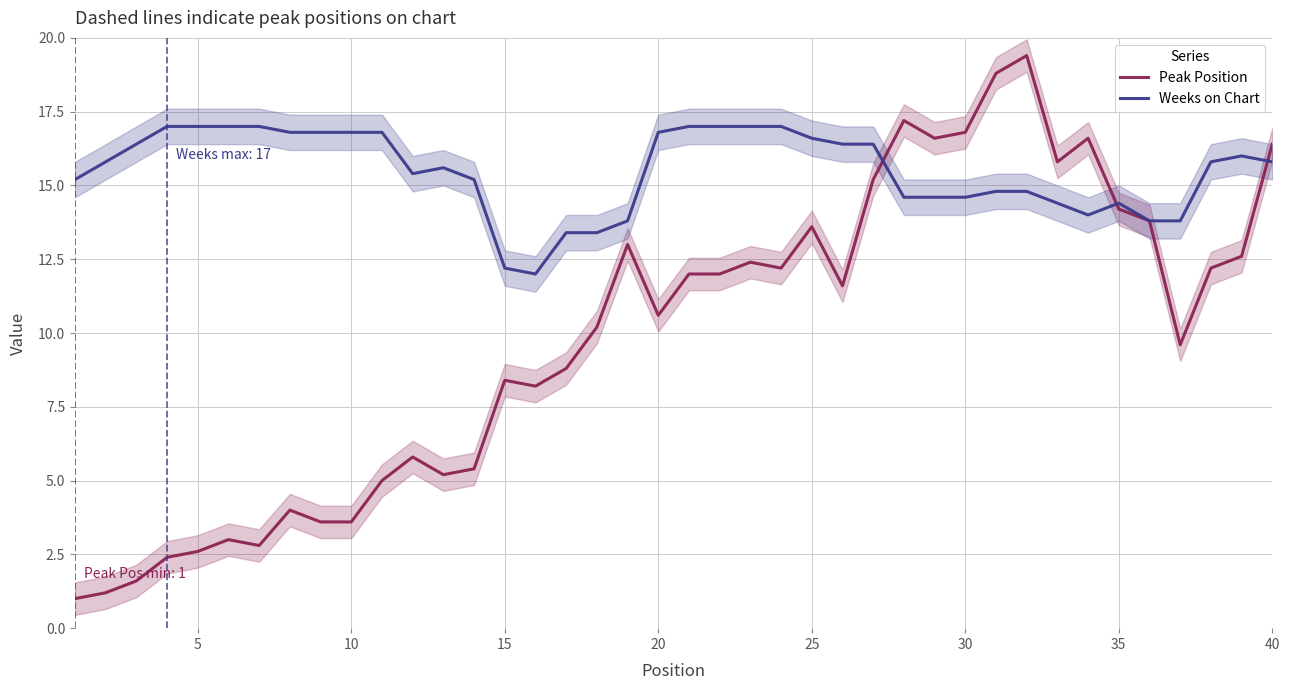

What is the difference between the maximum and minimum values in the Weeks on Chart series?

5.0